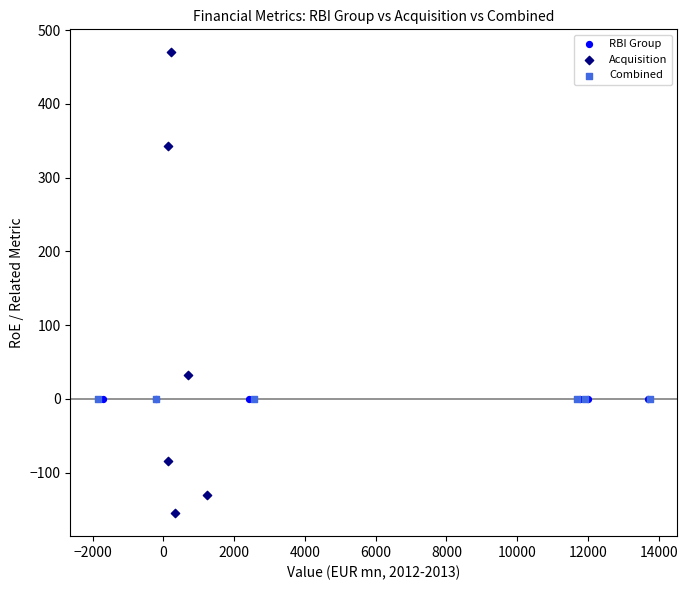

What are all the series names shown in the legend?

RBI Group, Acquisition, Combined